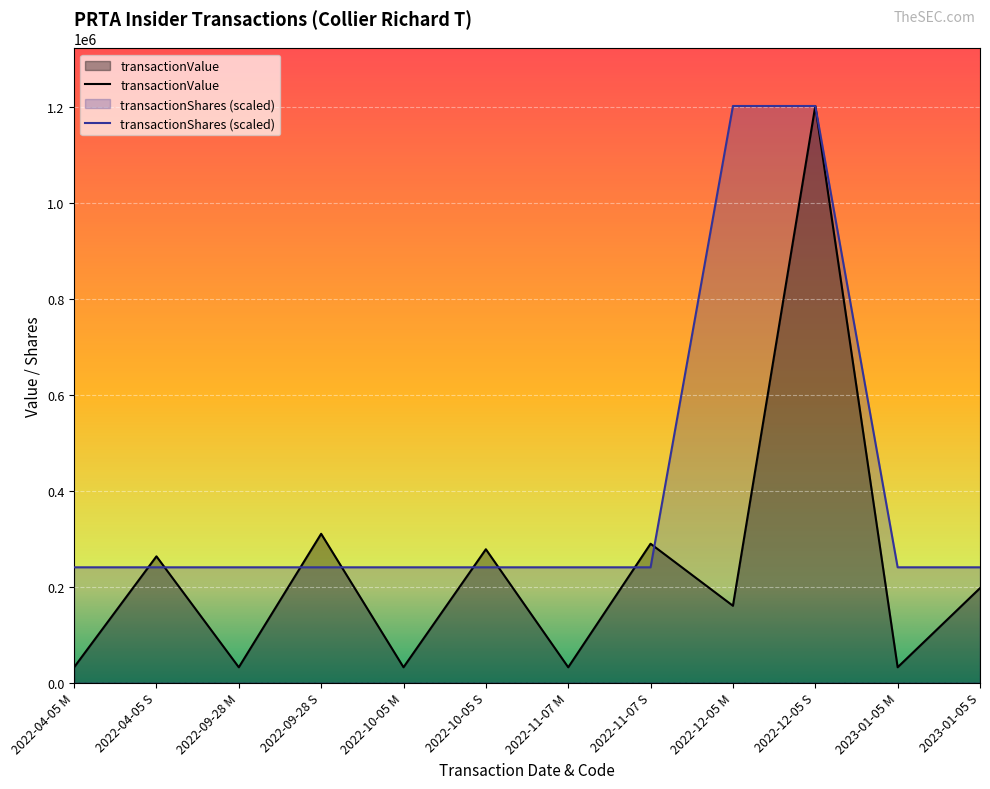

What is the spread (max minus min) of values at 2022-04-05 S?

22900.0